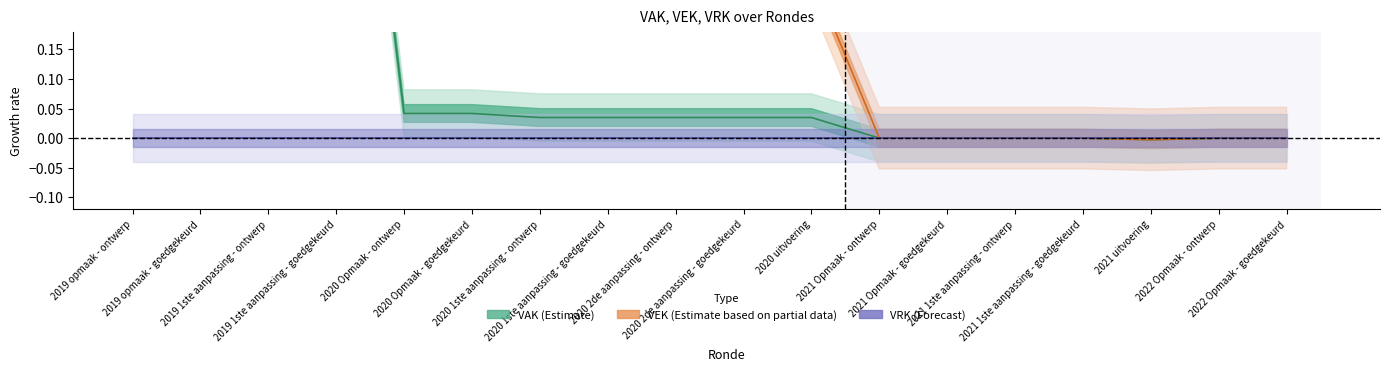

How many intersections are there between VAK line and VEK line?

1